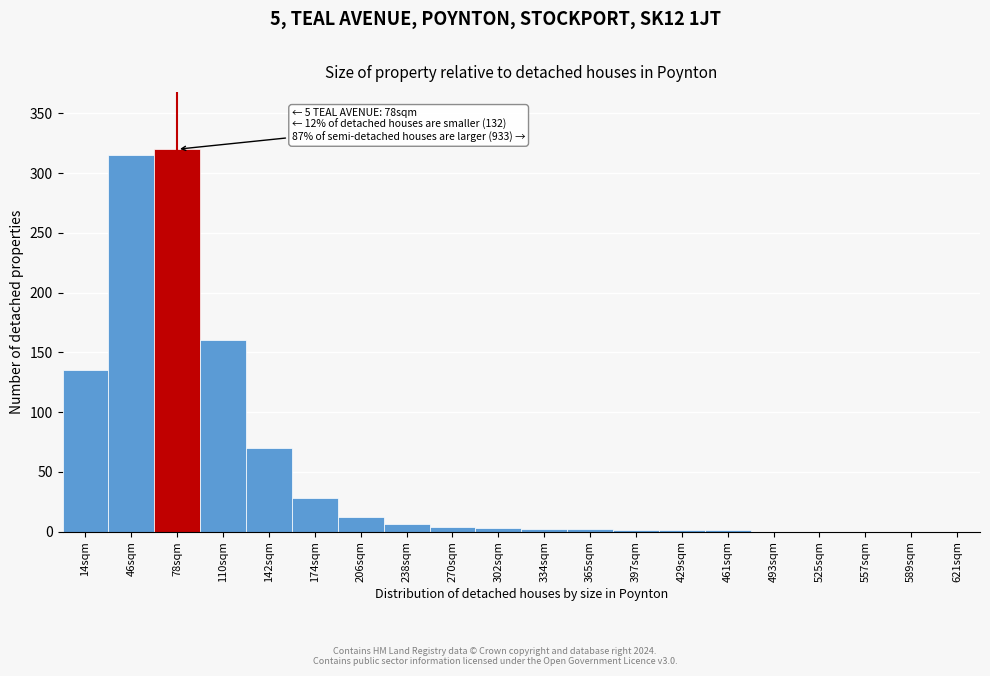

What is the ratio of the value at 78sqm to the value at 174sqm?

11.4